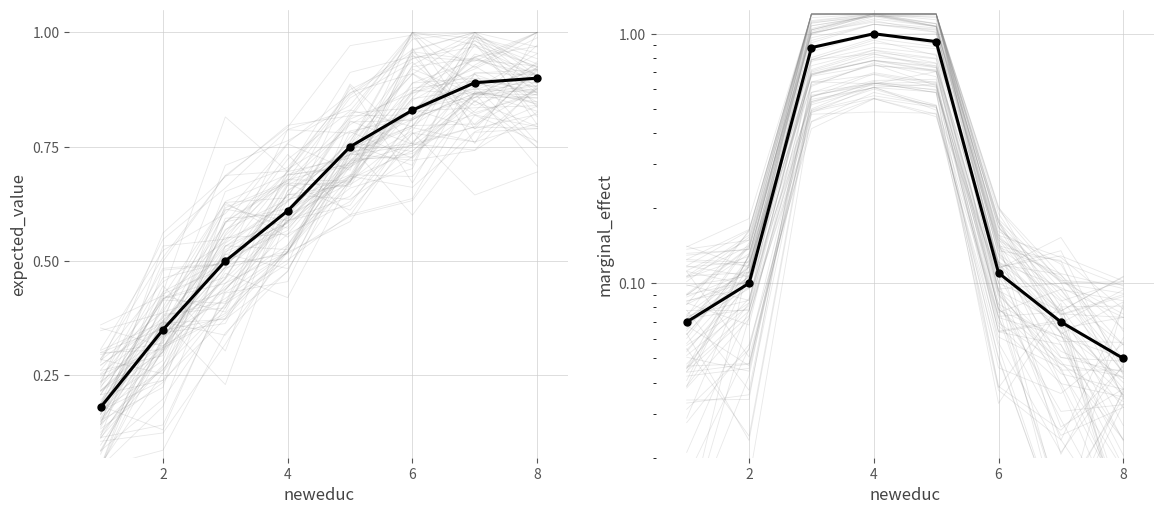

What is the difference between the maximum and minimum values in the marginal_effect series?

0.9